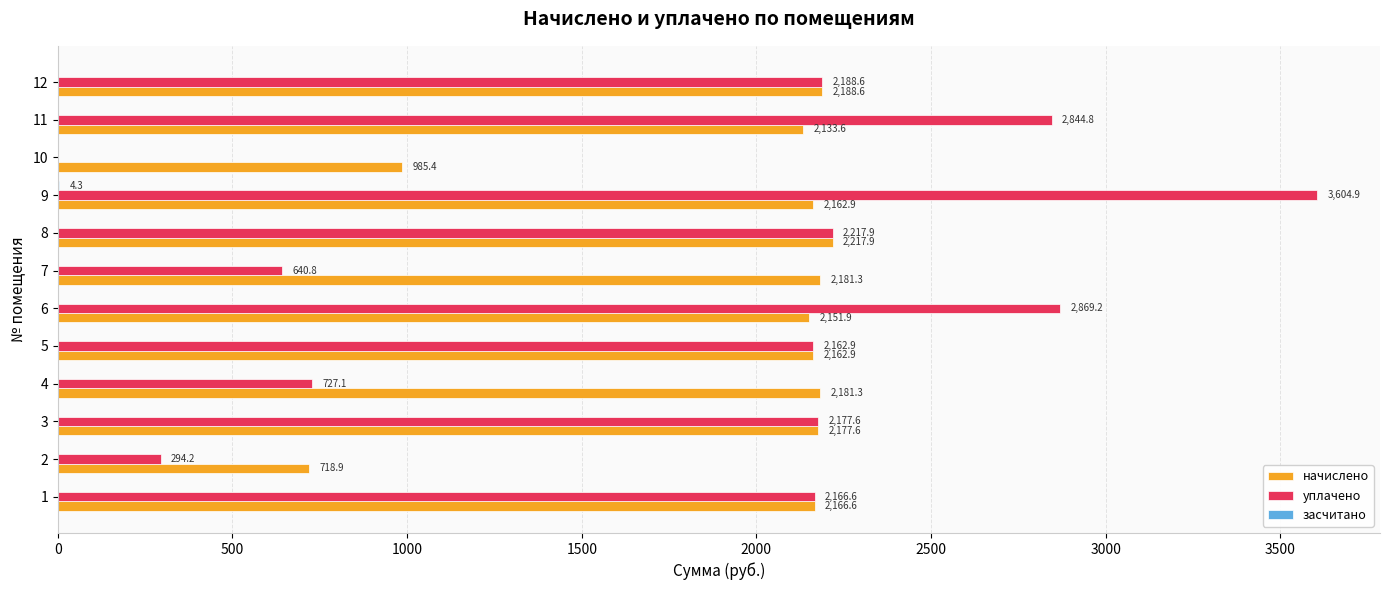

What is the sum of the уплачено values at 5 and 12?

4351.5